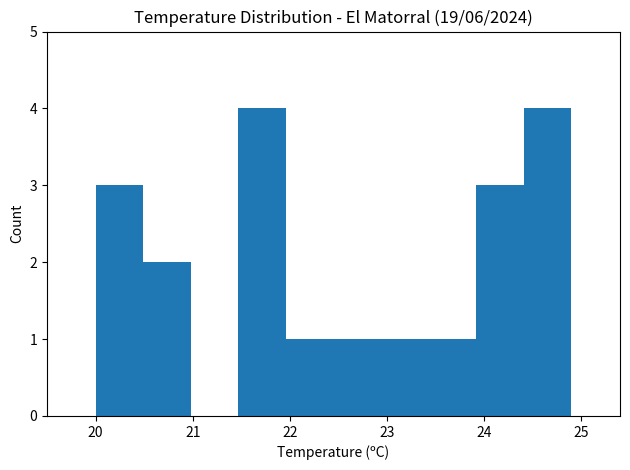

How tall is the bar that spans 20.49 to 20.98 on the x-axis? Neither the bar edges nor the heights are printed on the chart, so give them approximately, as read against the axes.

2